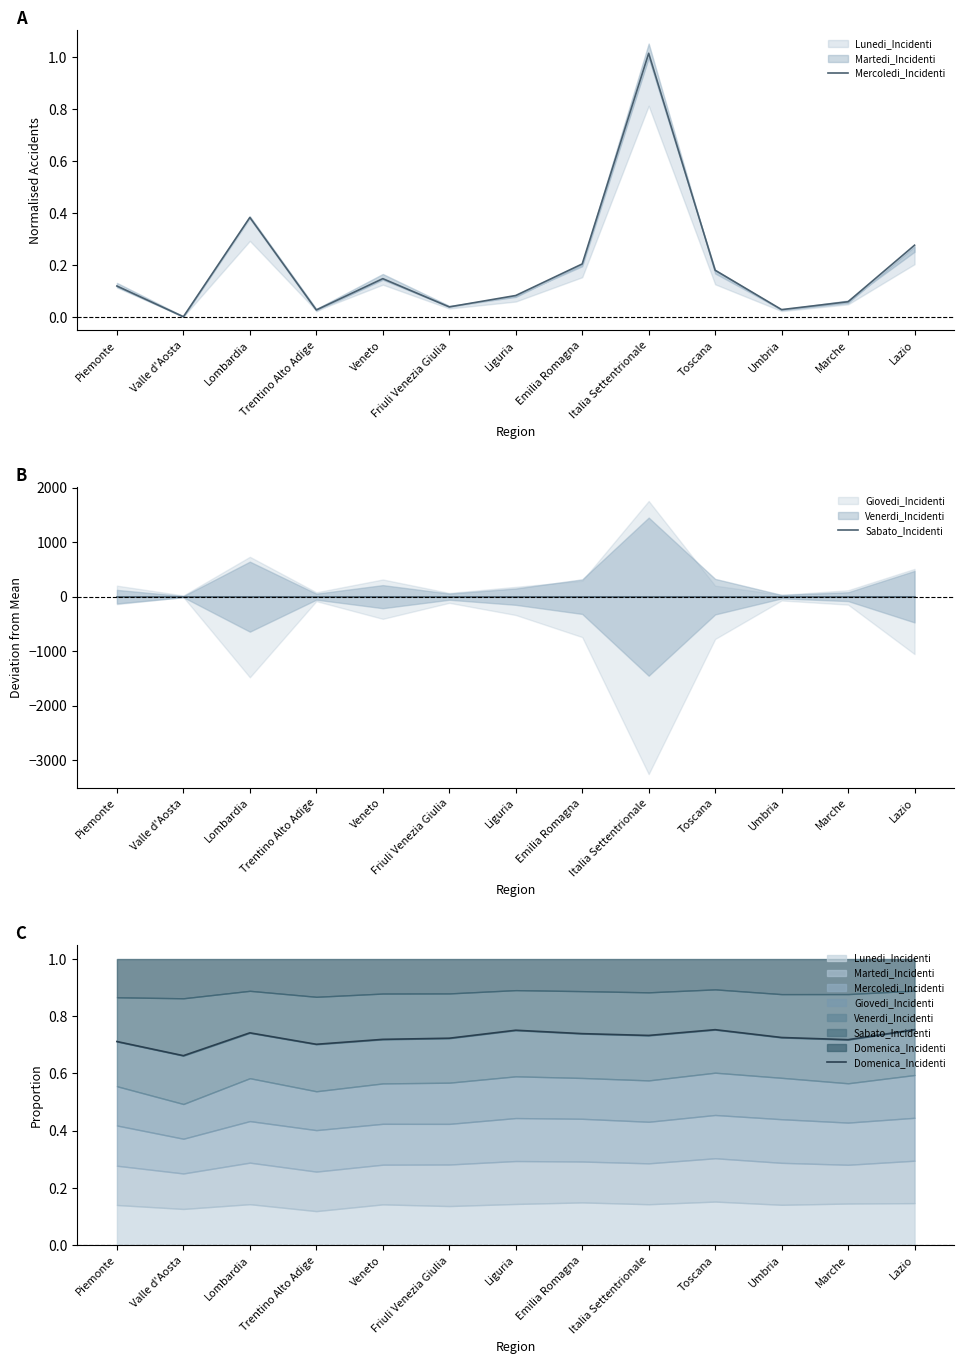

Is the value of Mercoledi_Incidenti at Friuli Venezia Giulia greater than the value of Domenica_Incidenti at Emilia Romagna?

No